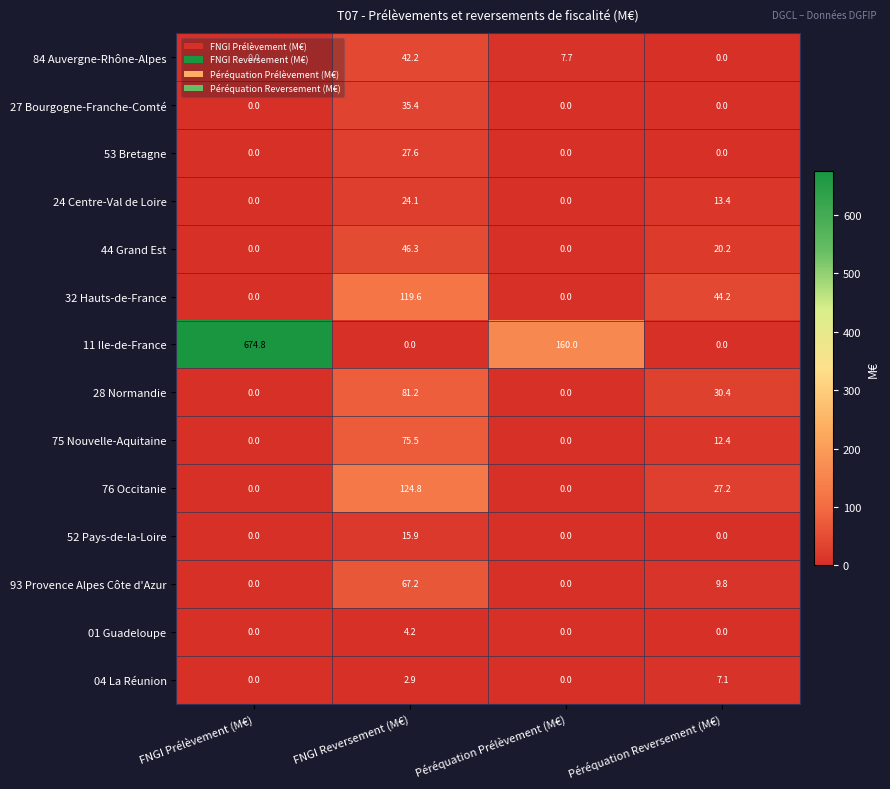

Where does the 93 Provence Alpes Côte d'Azur series first go above 9?

FNGI Reversement (M€)